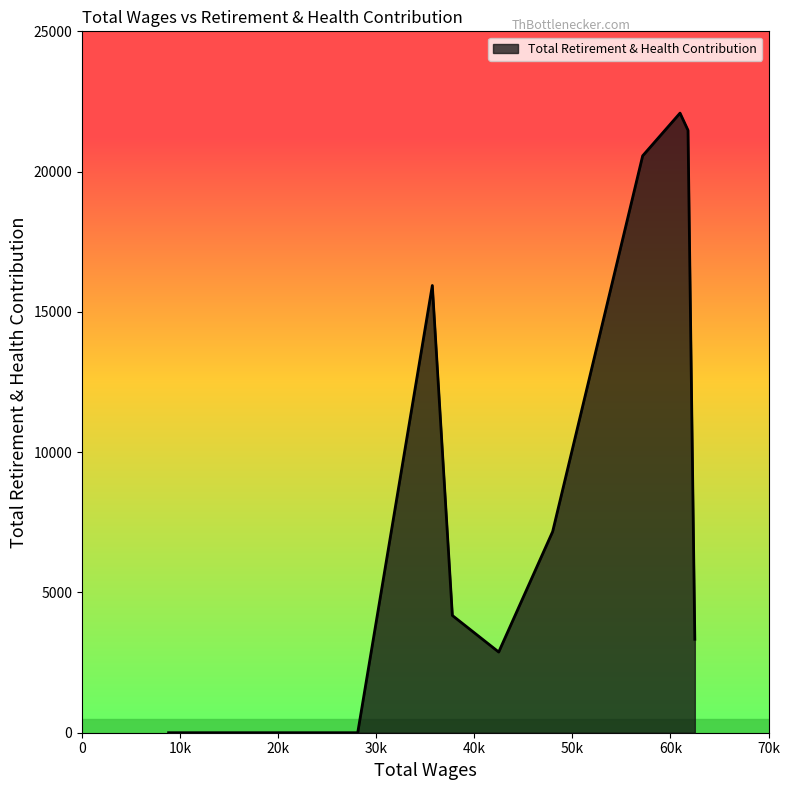

What is the maximum value shown in the chart?

22085